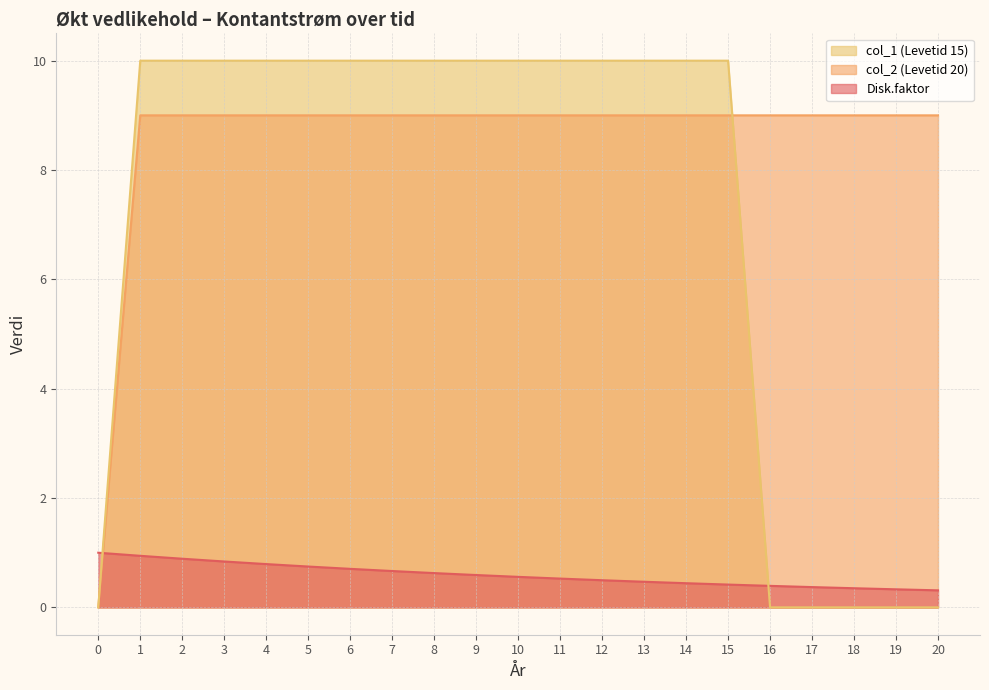

What is the sum of all col_1 (Levetid 15) values?

150.0